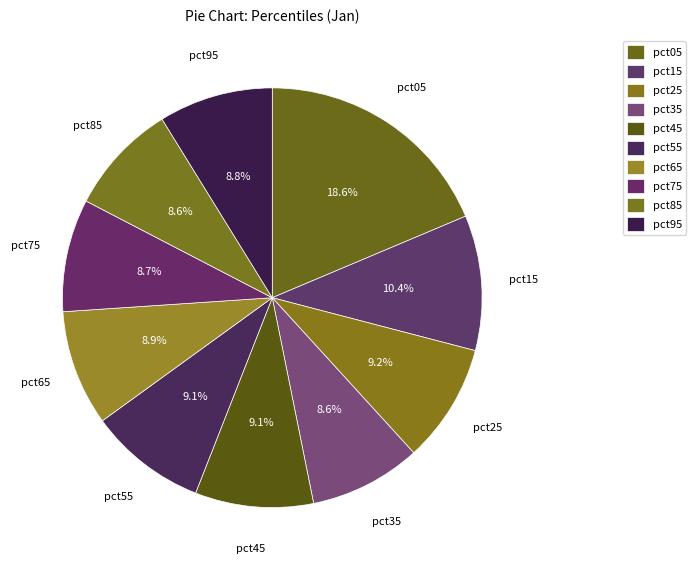

Between pct15 and pct85, which is larger?

pct15